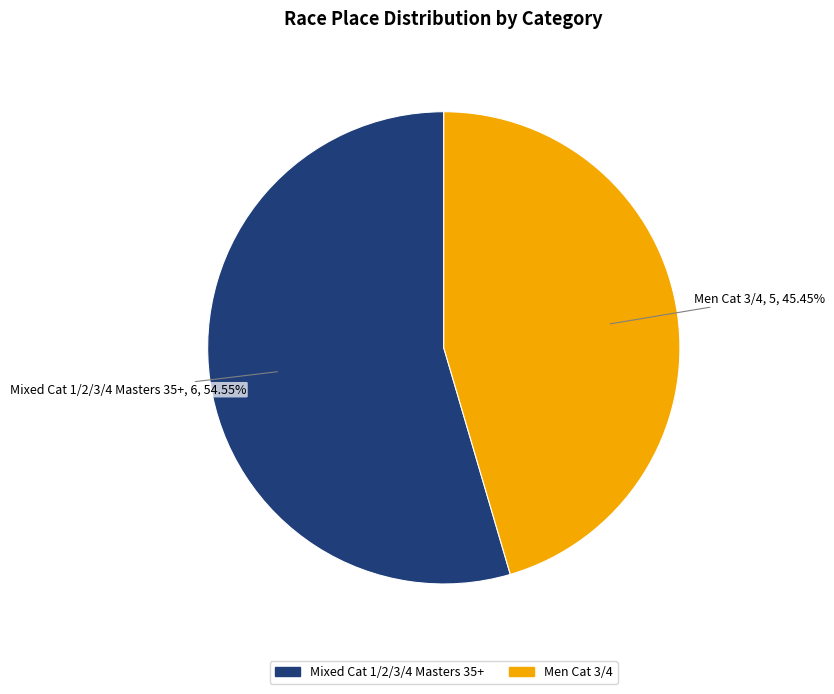

Which slice represents more than half of the pie?

Mixed Cat 1/2/3/4 Masters 35+